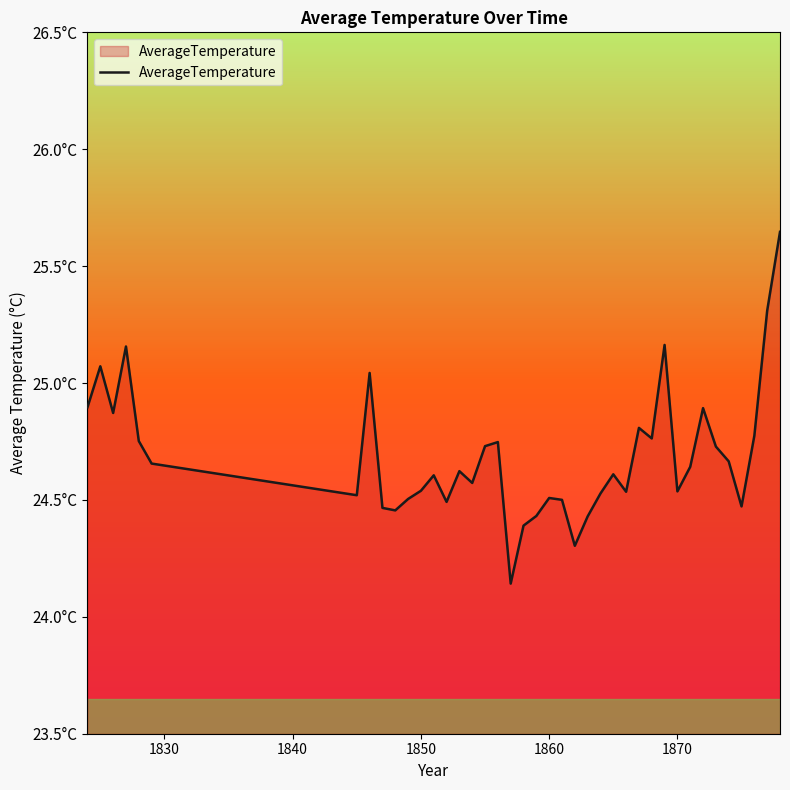

What is the maximum value shown in the chart?

25.6